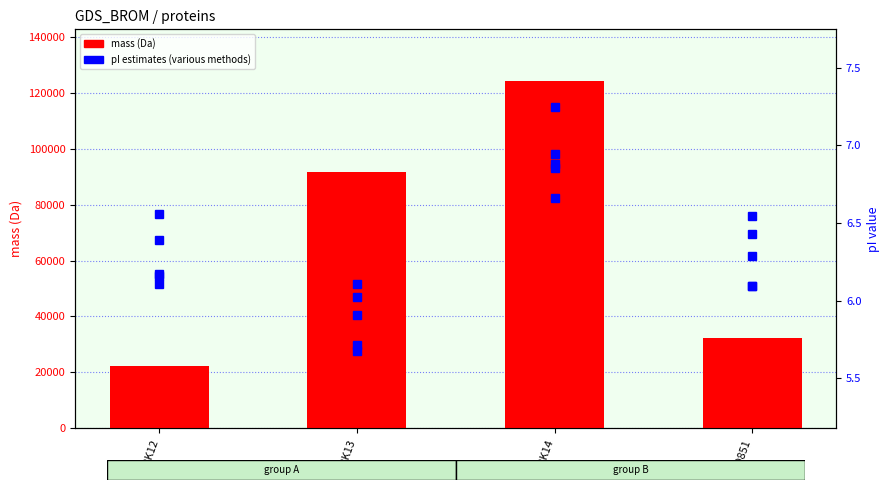

What is the difference between the mass values at Q6RK12 and Q6RK14?

102034.1